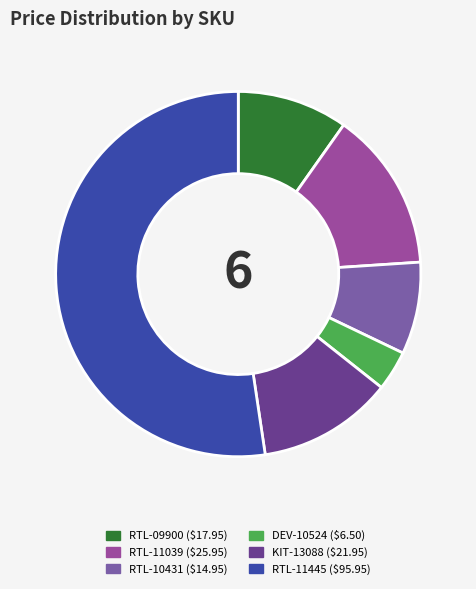

Is there any slice that represents more than half of the pie?

Yes